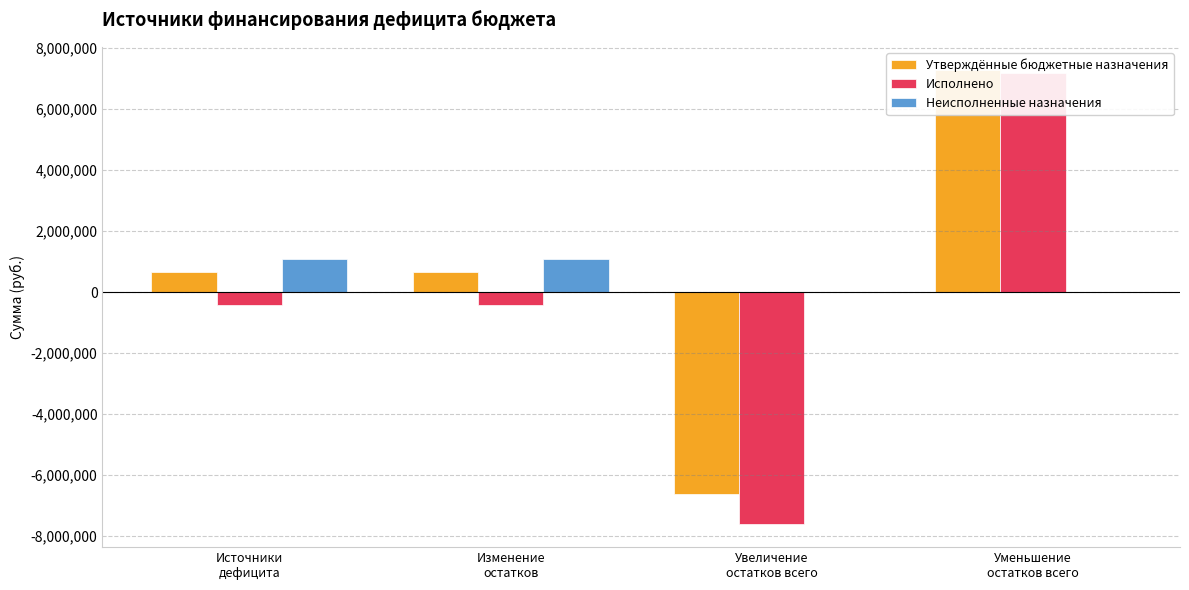

At which category does the chart reach its minimum across all series?

Увеличение
остатков всего